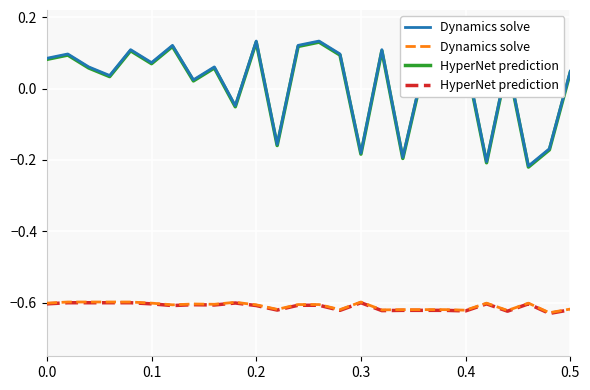

Which series has the widest spread of values?

Dynamics solve